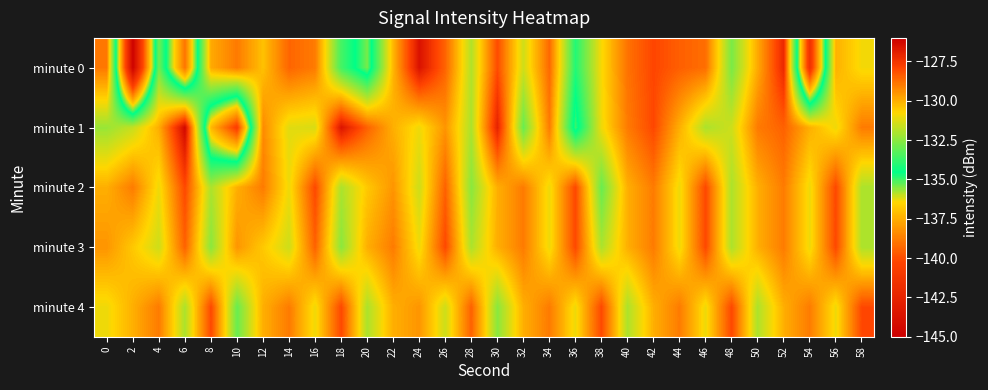

Which label corresponds to the smallest value in the chart?

2